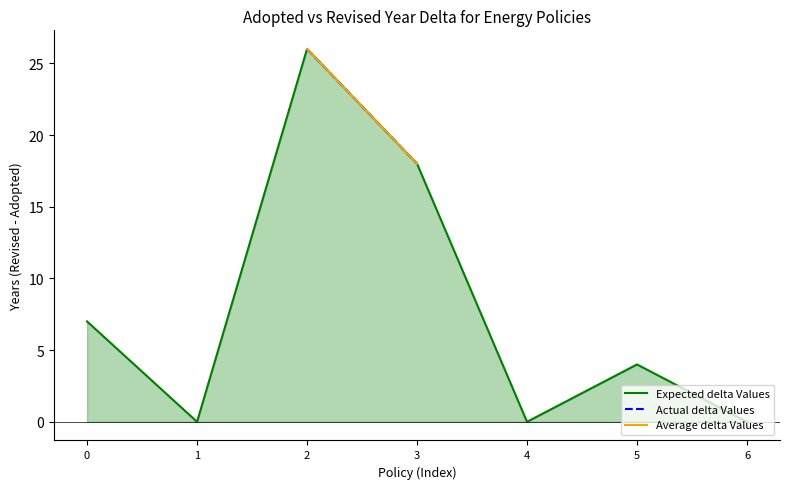

At which label is Actual delta Values closest to 15?

3